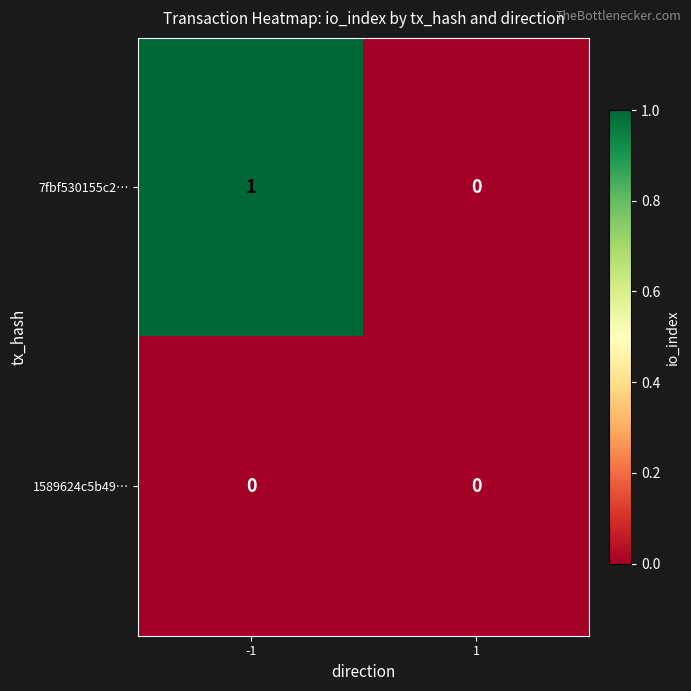

How many data points in 7fbf530155c2… are less than 1?

1